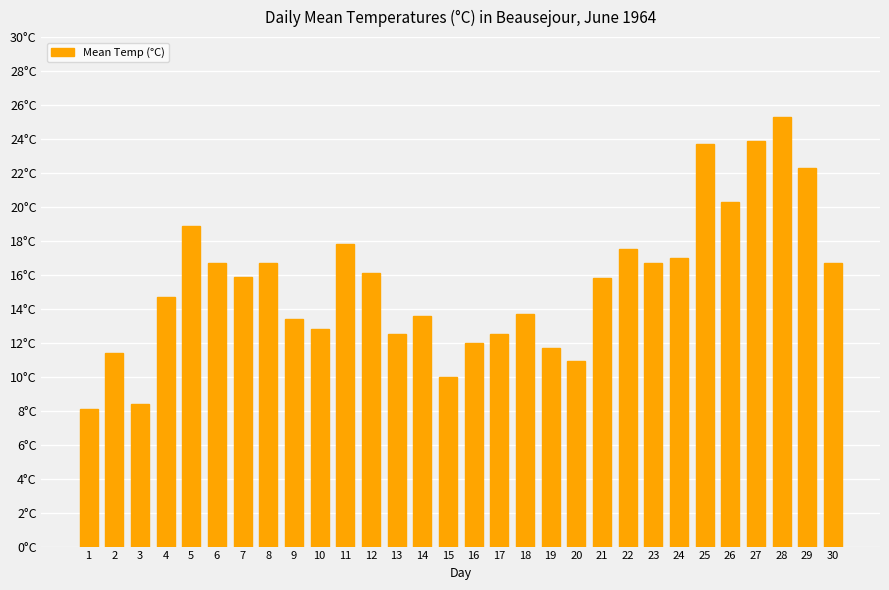

Rank the categories by value from lowest to highest.

1, 3, 15, 20, 2, 19, 16, 13, 17, 10, 9, 14, 18, 4, 21, 7, 12, 6, 8, 23, 30, 24, 22, 11, 5, 26, 29, 25, 27, 28